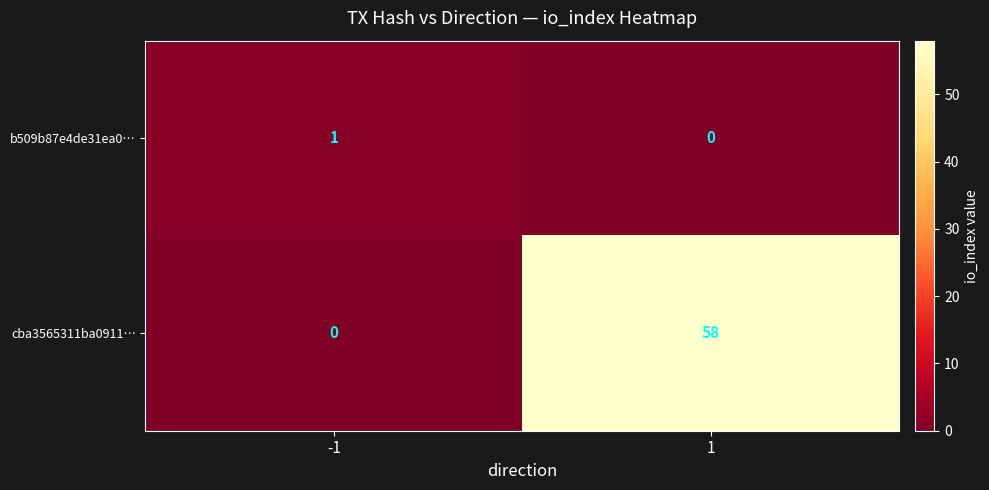

The value of cba3565311ba0911… at 1 is 91. True or false?

False